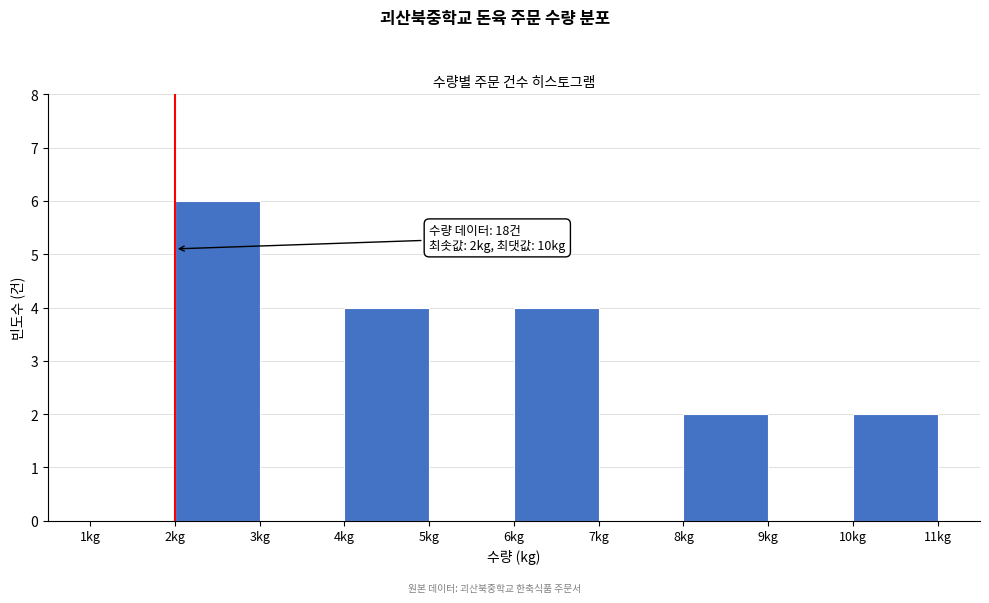

Which range on the x-axis has the tallest bar?

2 to 3